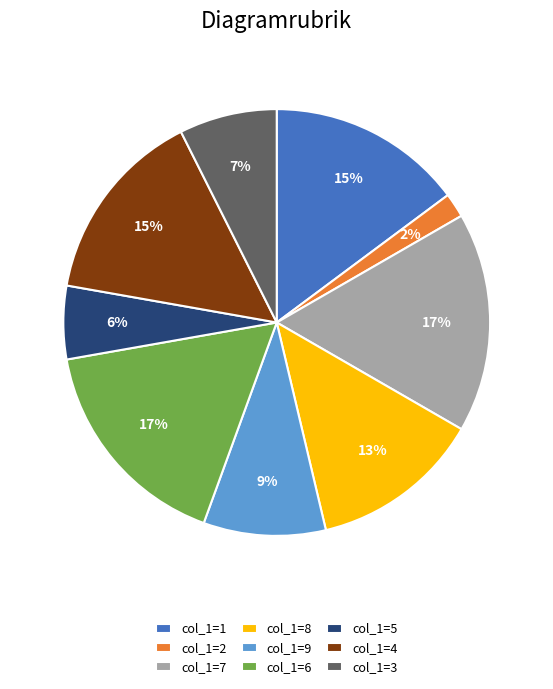

Do col_1=2 and col_1=3 together represent more than half of the pie?

No